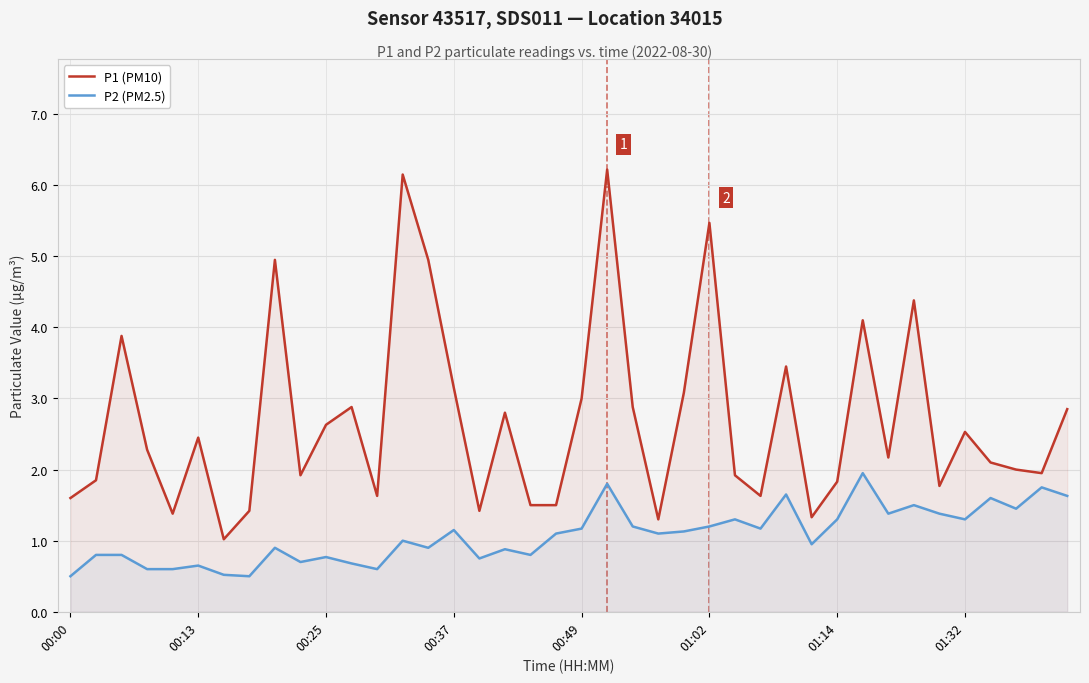

Count the number of categories in the chart.

40